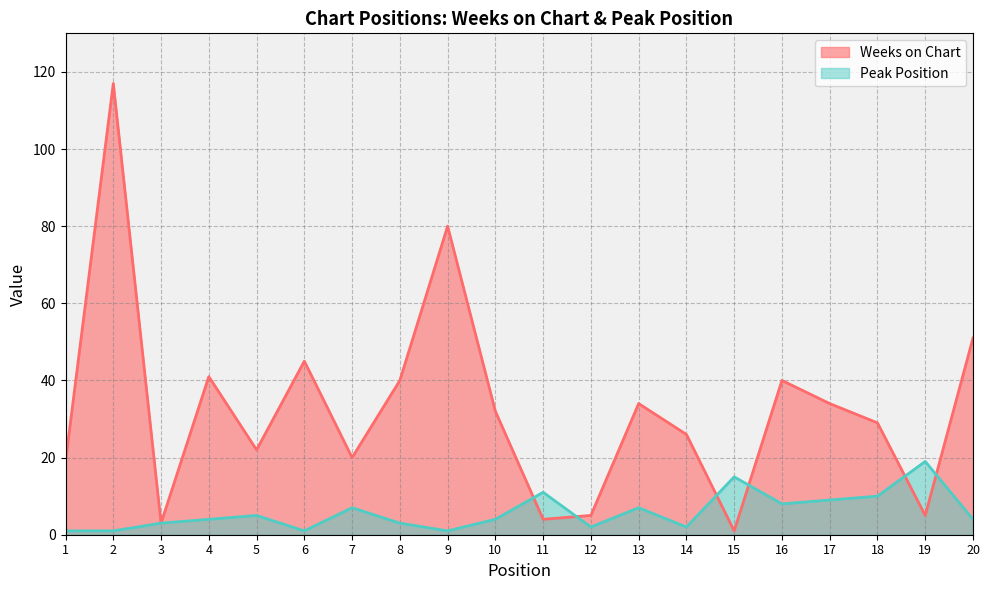

True or false: Peak Position and Weeks on Chart intersect in this chart.

True